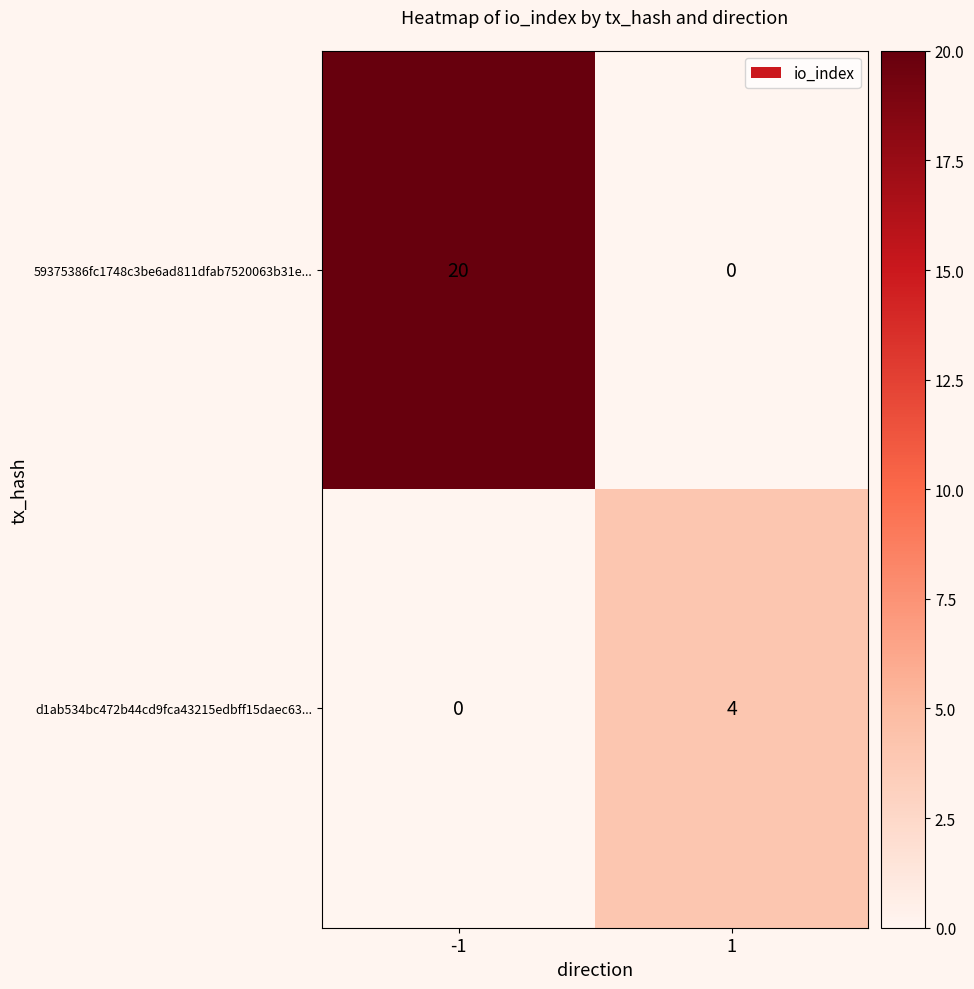

Which series has the widest spread of values?

59375386fc1748c3be6ad811dfab7520063b31e...